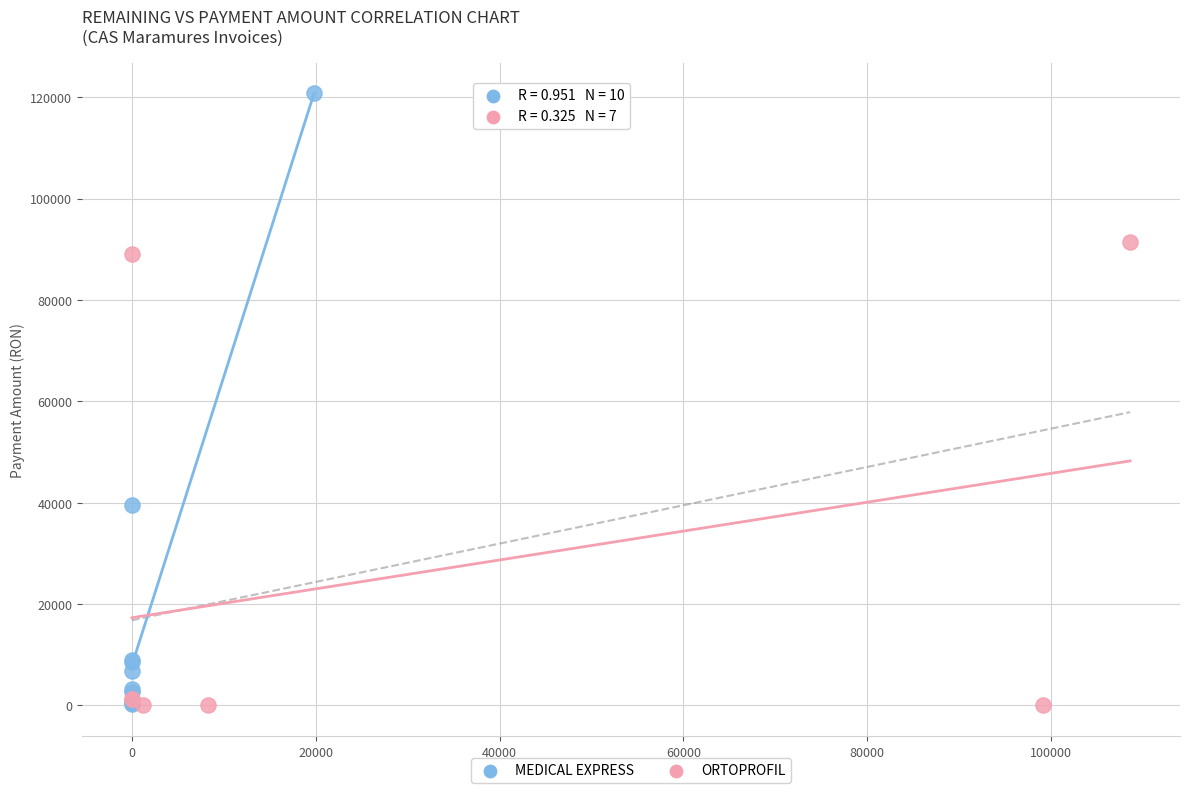

Which series reaches the maximum Y coordinate?

MEDICAL EXPRESS